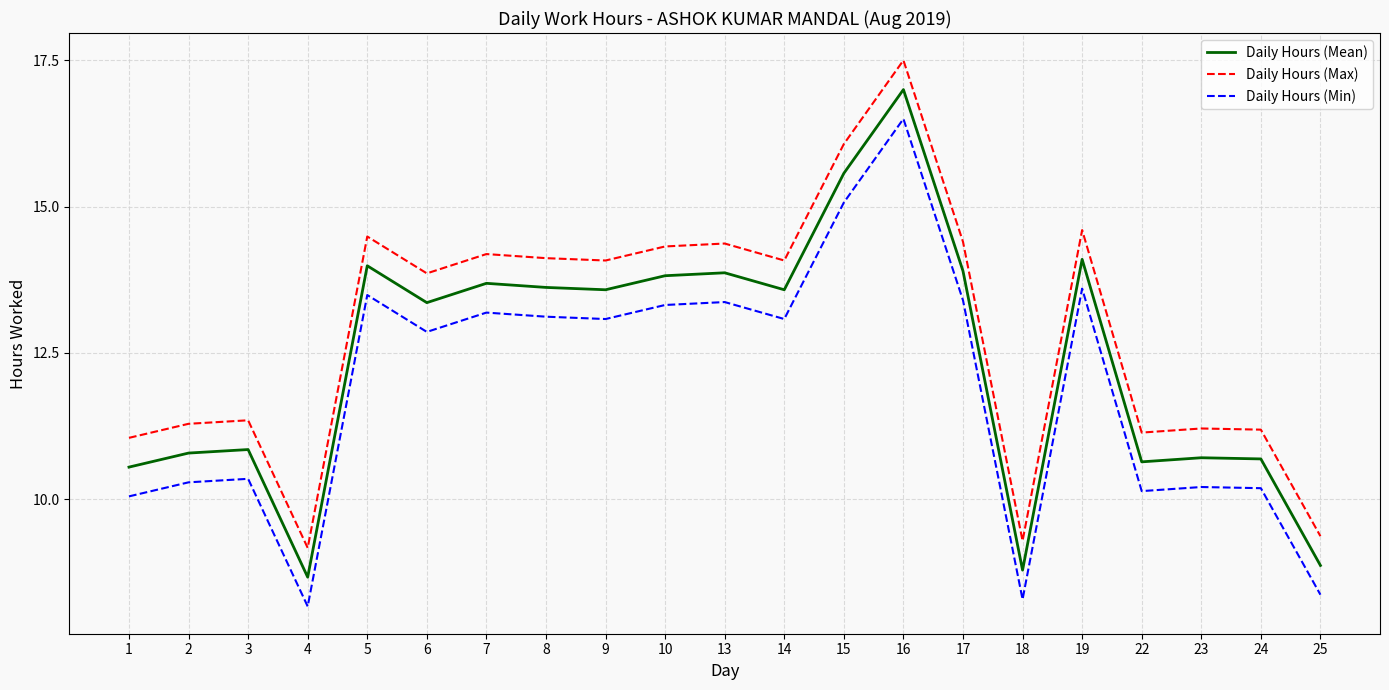

At which category is the sum across all series the highest?

16